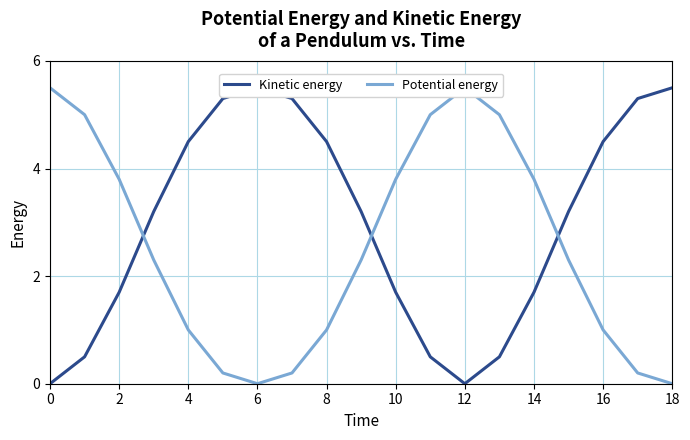

What is the value of the Potential energy point at the 5th from the left?

1.0